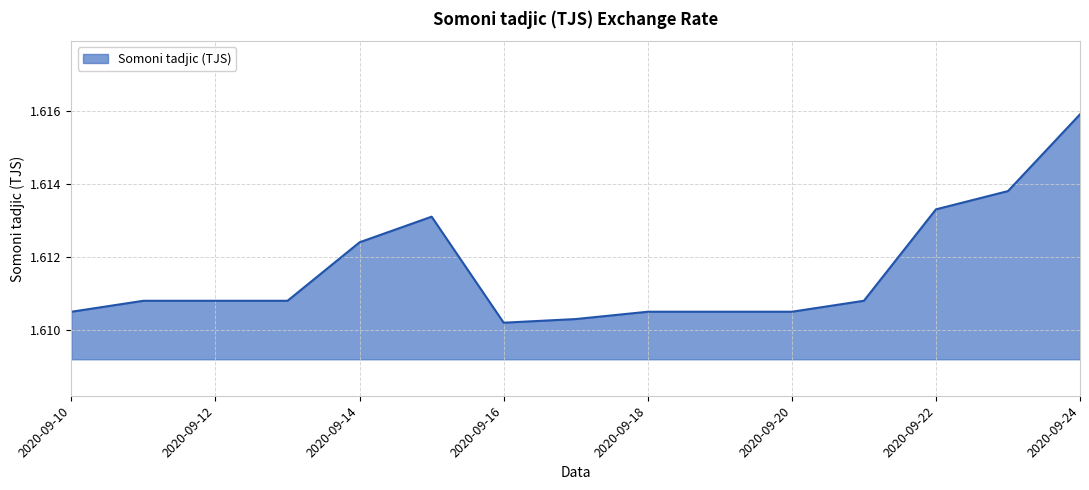

Reading left to right, transcribe all the data shown in this chart.

2020-09-10=1.6	2020-09-11=1.6	2020-09-12=1.6	2020-09-13=1.6	2020-09-14=1.6	2020-09-15=1.6	2020-09-16=1.6	2020-09-17=1.6	2020-09-18=1.6	2020-09-19=1.6	2020-09-20=1.6	2020-09-21=1.6	2020-09-22=1.6	2020-09-23=1.6	2020-09-24=1.6